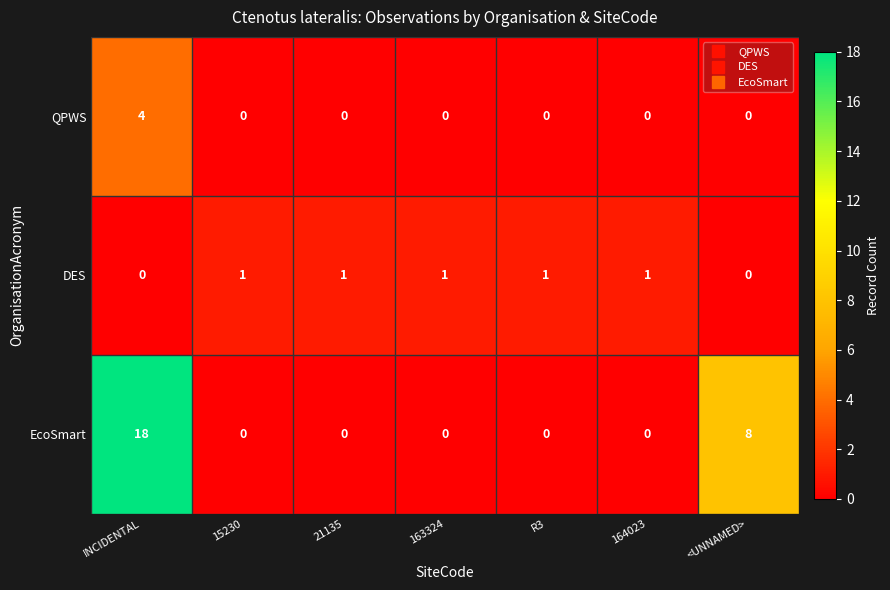

At how many categories does at least one series exceed 11?

1